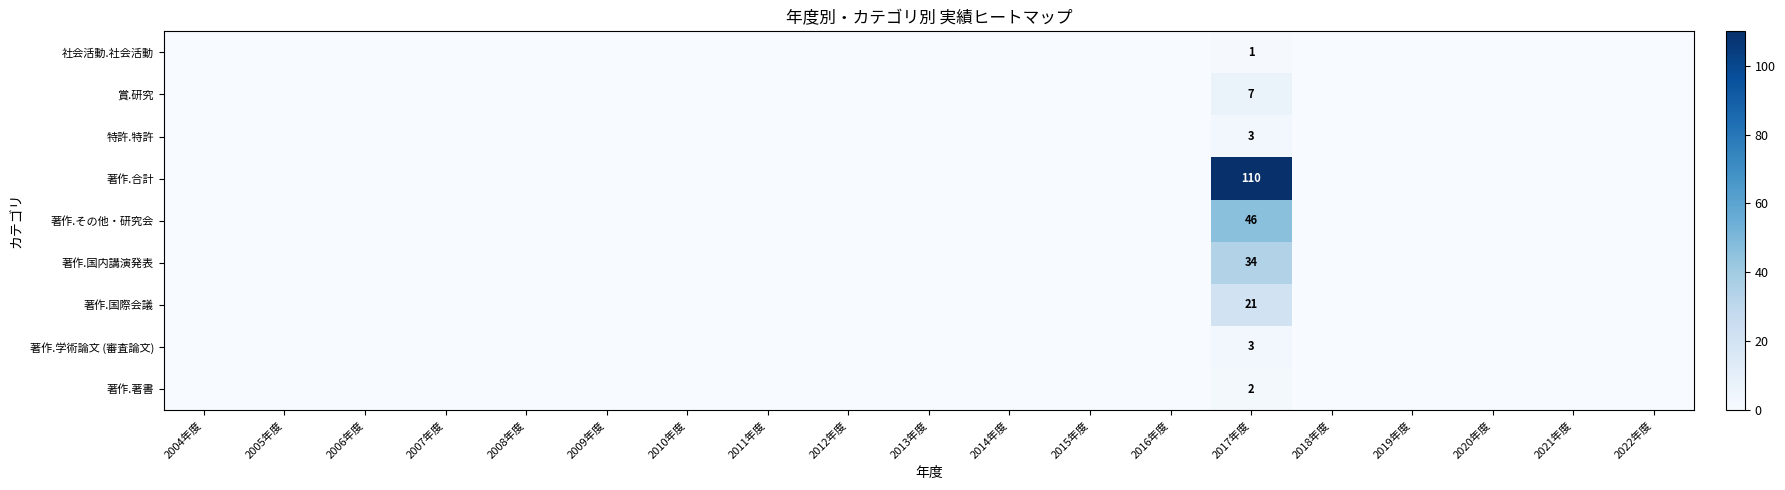

Is it true that 著作.国際会議 equals 8 at 2022年度?

False